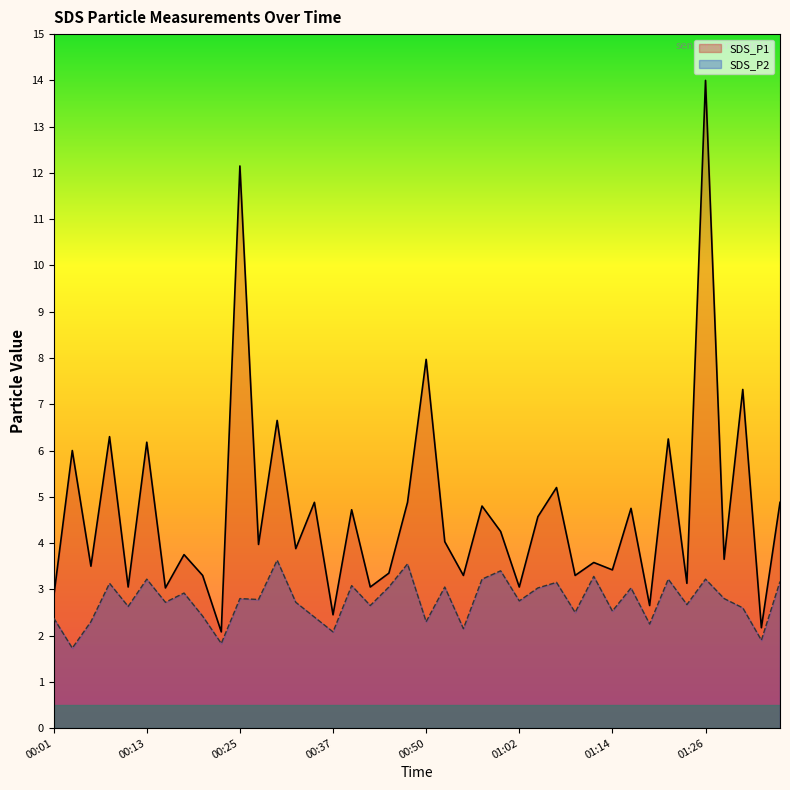

The SDS_P2 series shows 1.5 at 01:24. True or false?

False